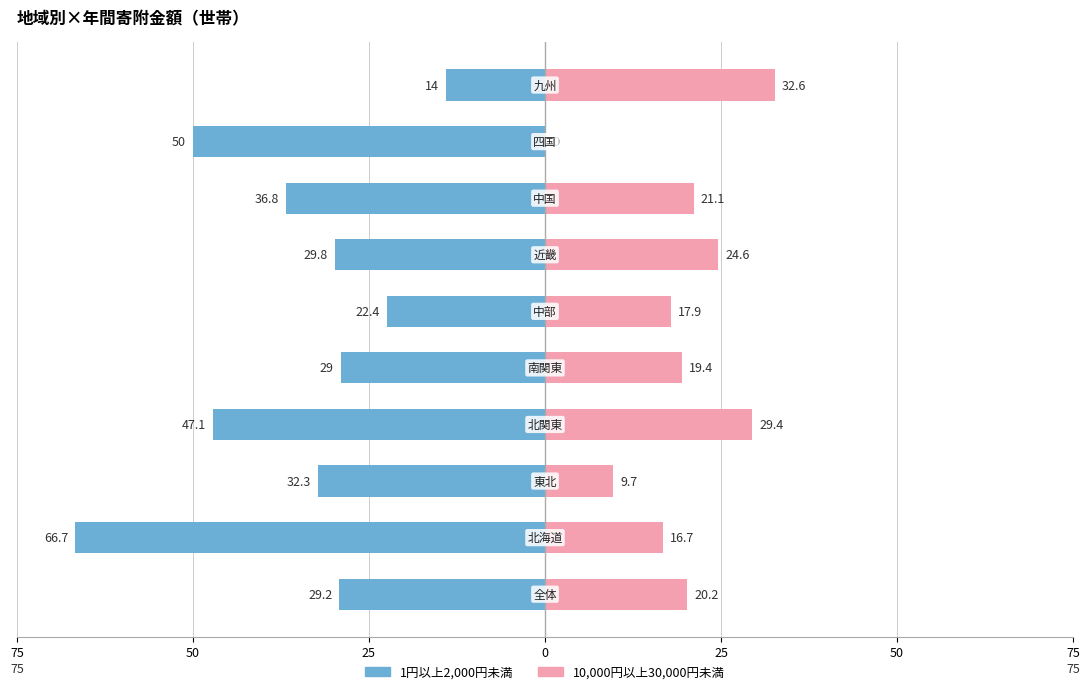

Reading right to left, list all the values displayed in this chart.

1円以上2,000円未満: -14.0	-50.0	-36.8	-29.8	-22.4	-29.0	-47.1	-32.3	-66.7	-29.2
10,000円以上30,000円未満: 32.6	0.0	21.1	24.6	17.9	19.4	29.4	9.7	16.7	20.2